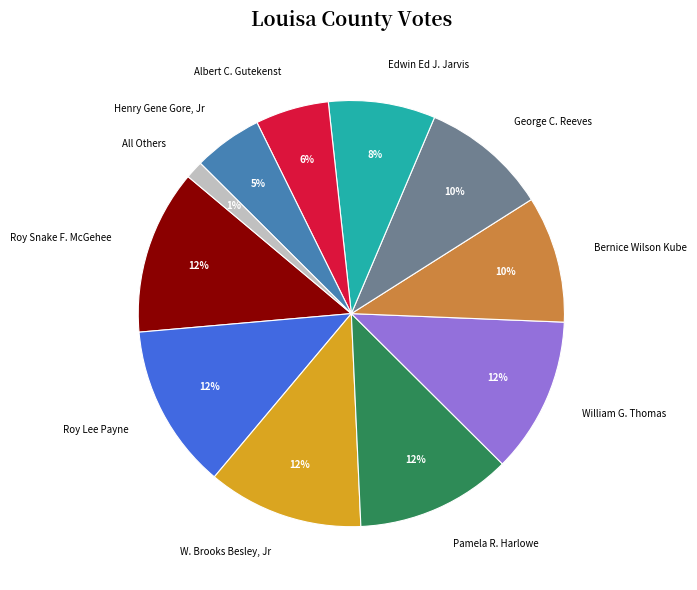

Is the sum of George C. Reeves and Albert C. Gutekenst greater than half?

No